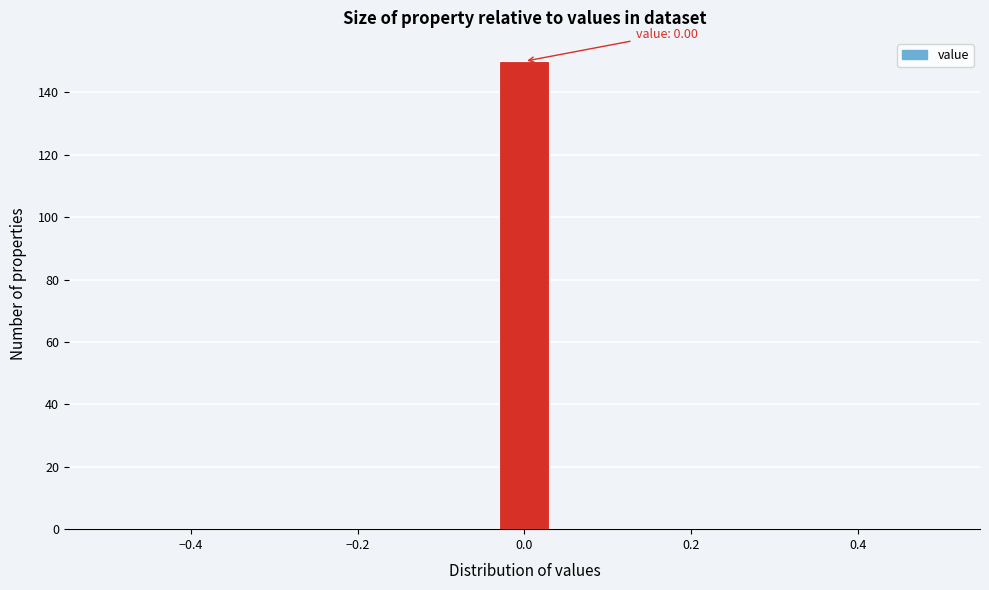

Around what value on the x-axis is the tallest bar? Give the approximate position of its centre, as read against the axis.

0.00